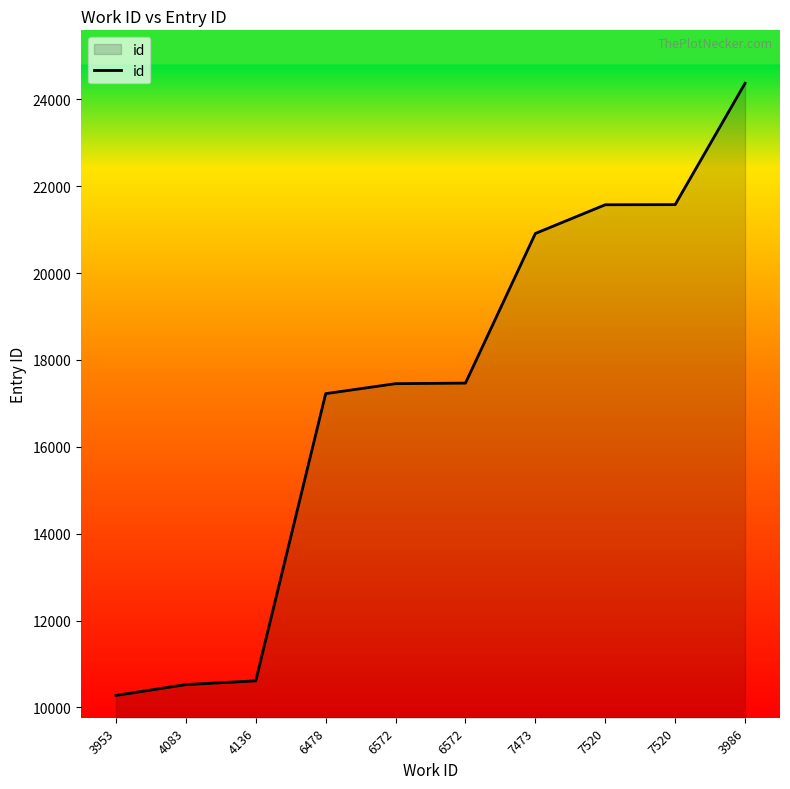

How many lines are shown in the chart?

1